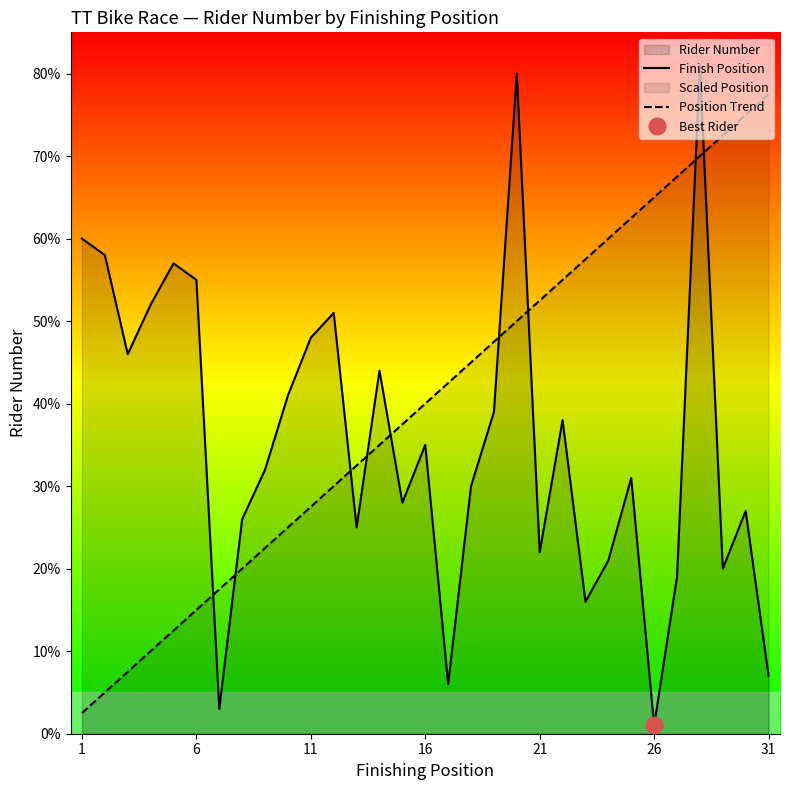

What is the minimum value shown in the chart?

1.0